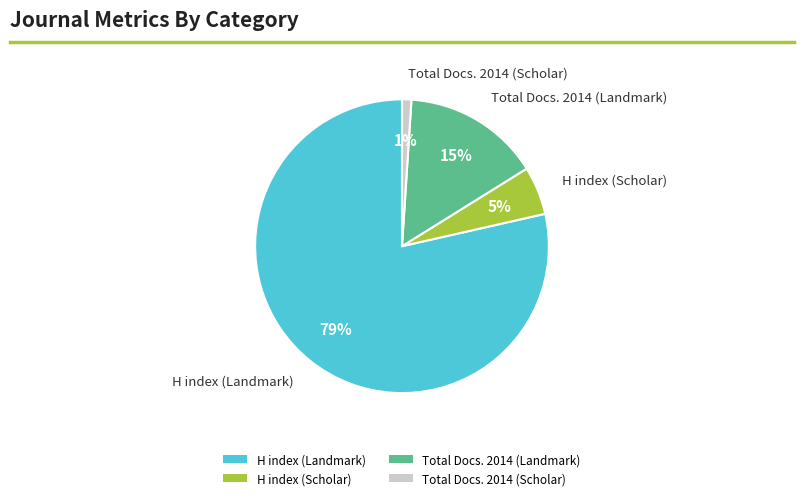

The H index (Scholar) slice represents 18% of the pie. True or false?

False